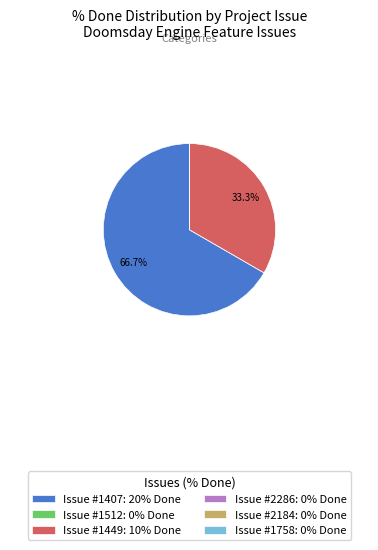

What portion of the pie excludes Issue #1449: 10% Done?

66.7%